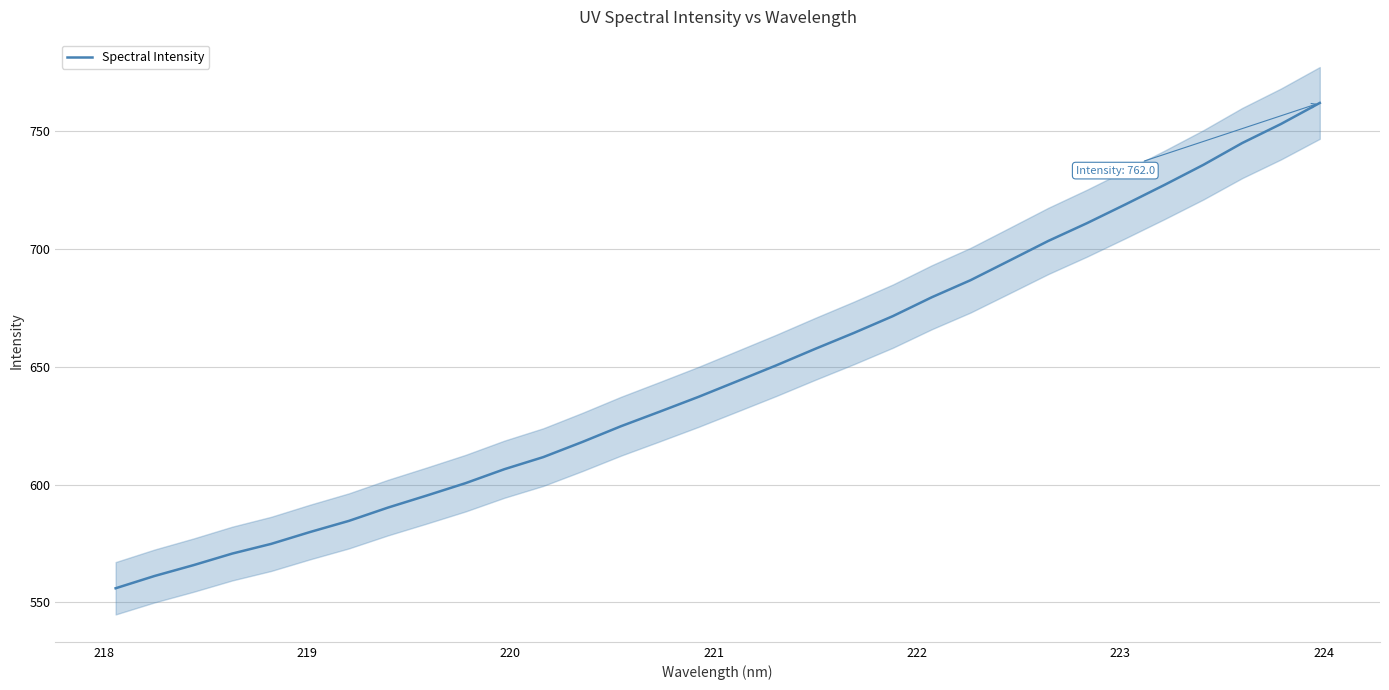

What is the maximum value shown in the chart?

762.0